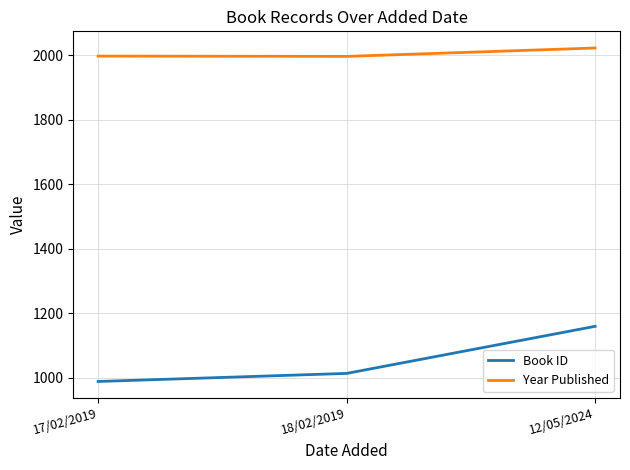

Where is Year Published nearest to the value 2010?

17/02/2019